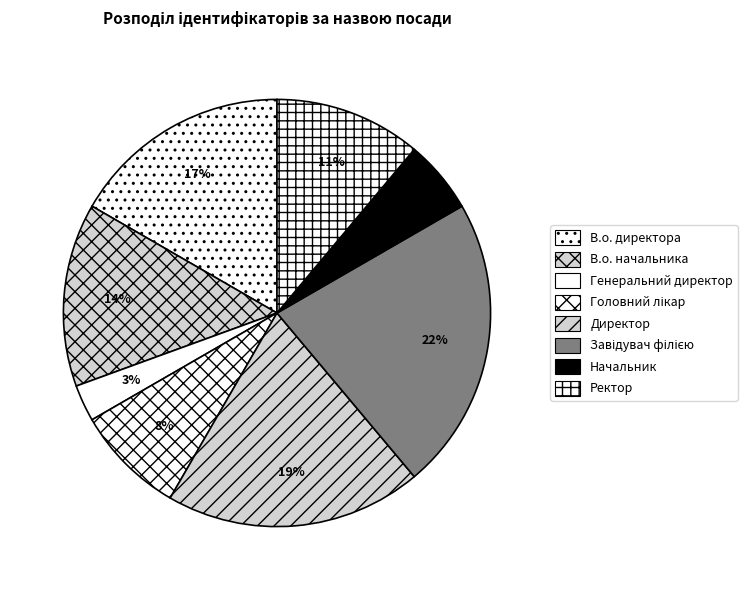

To the nearest percent, what percentage of the pie is Завідувач філією?

22%